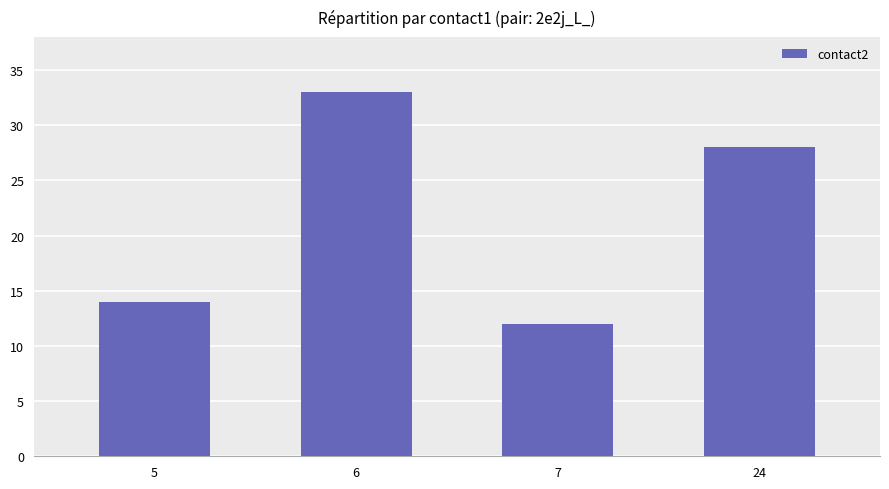

What is the change in value from 6 to 7?

-21